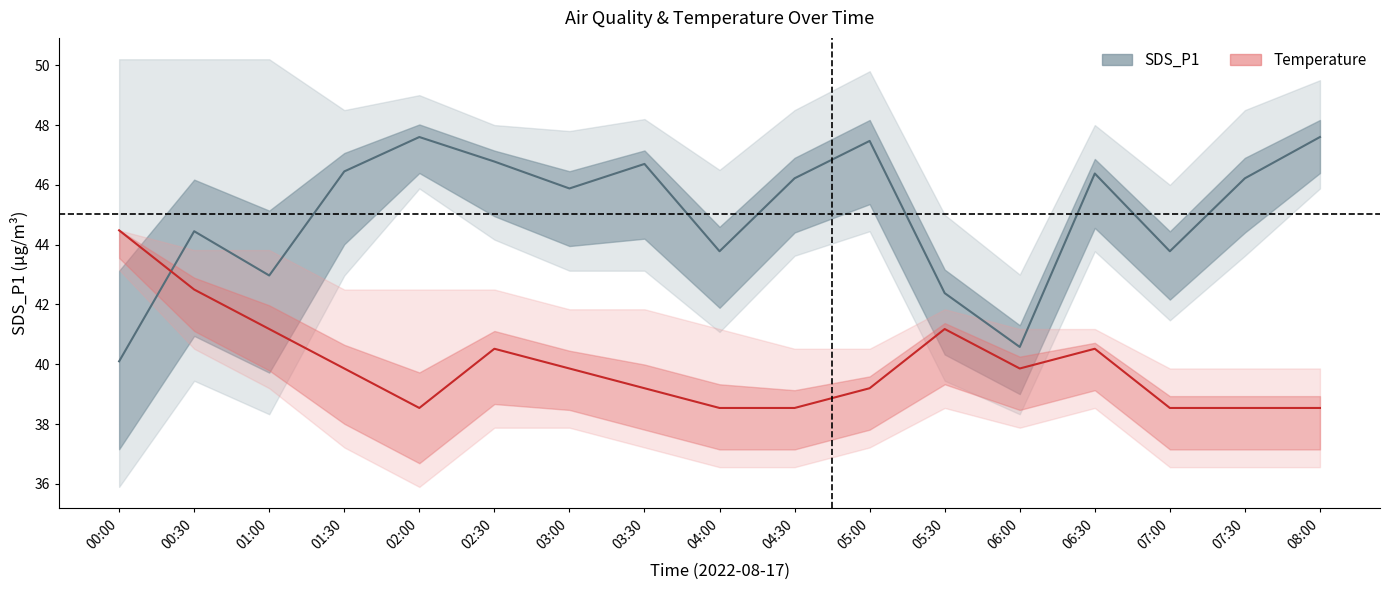

Where do Temp (median) and SDS_P1 (median) first cross each other?

00:00 and 00:30